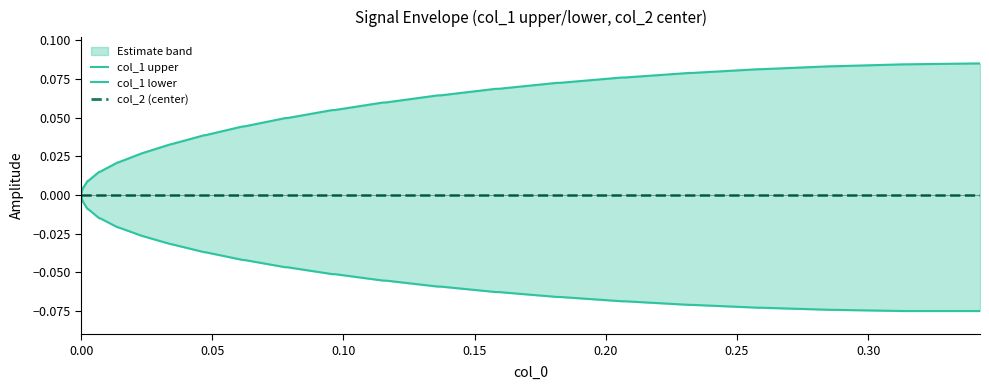

Which series has the largest total across all categories?

col_1 upper